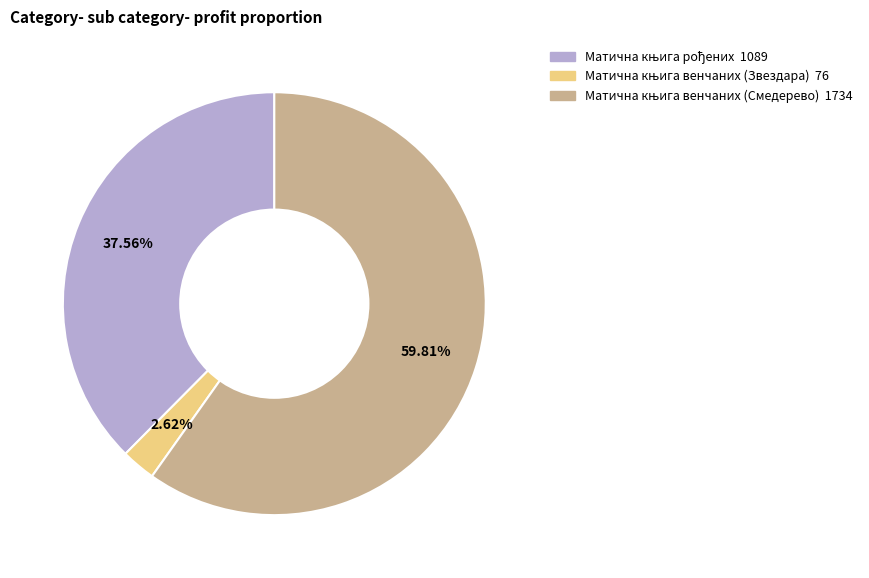

Is there a majority slice in this chart?

Yes